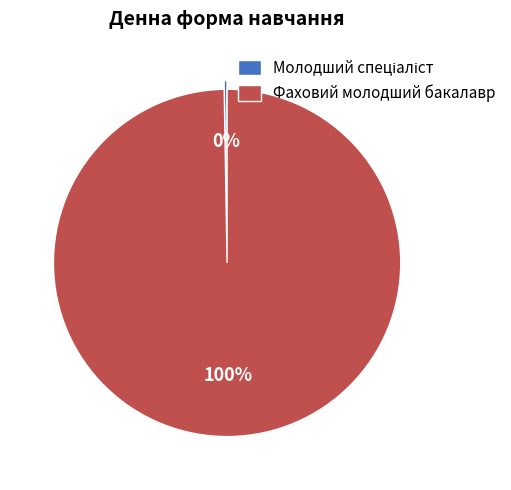

Is it true that Фаховий молодший бакалавр is 100% of the pie?

True